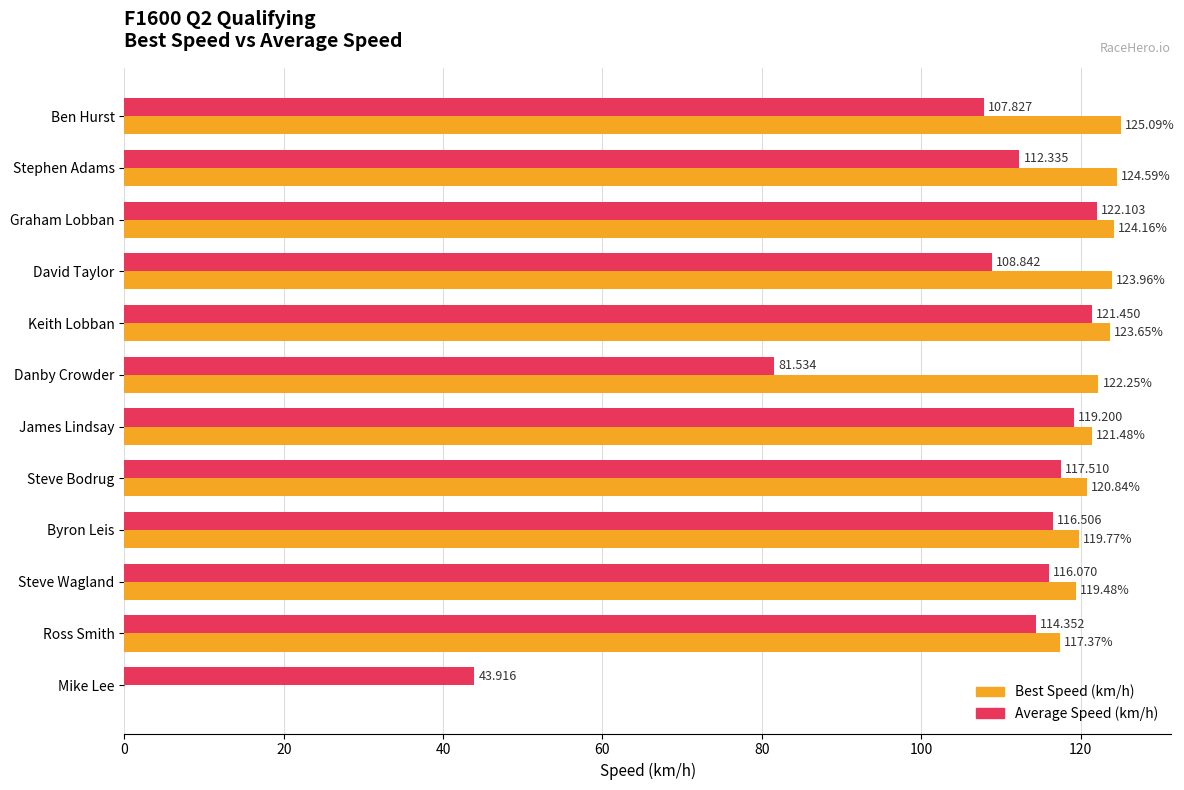

Which series has the largest total across all categories?

Best Speed (km/h)